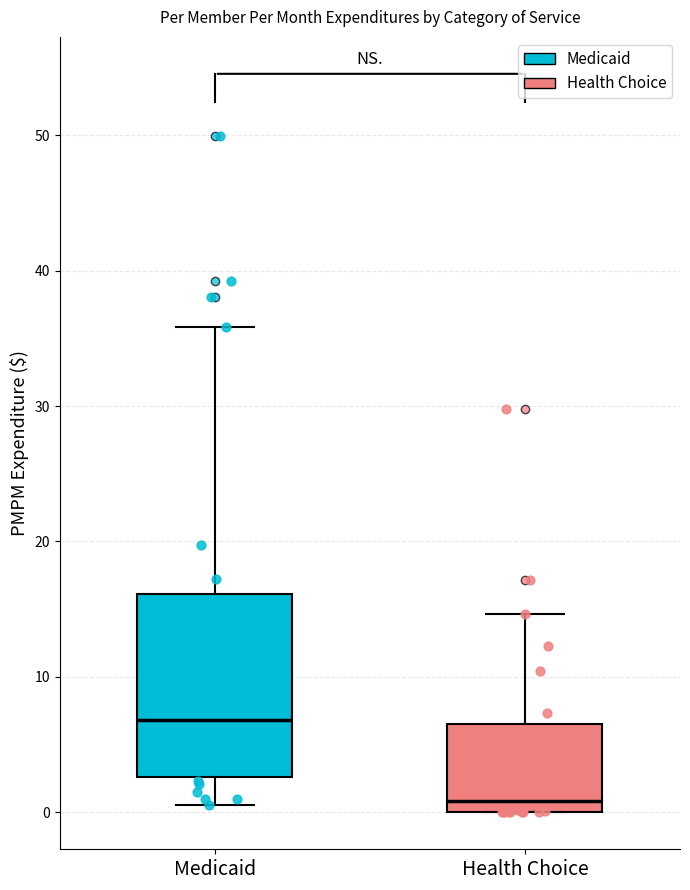

Where does the upper whisker of the box for Health Choice end on the y-axis? The values are not printed on the chart, so give them approximately, as read against the axis.

15